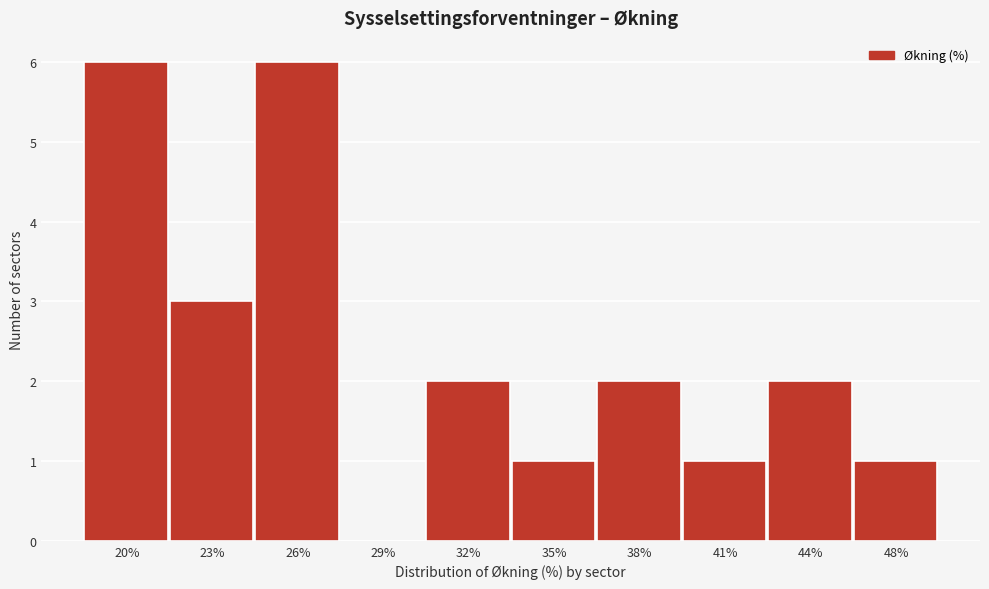

Reading left to right, list all the values displayed in this chart.

20%=6	23%=3	26%=6	29%=0	32%=2	35%=1	38%=2	41%=1	44%=2	48%=1